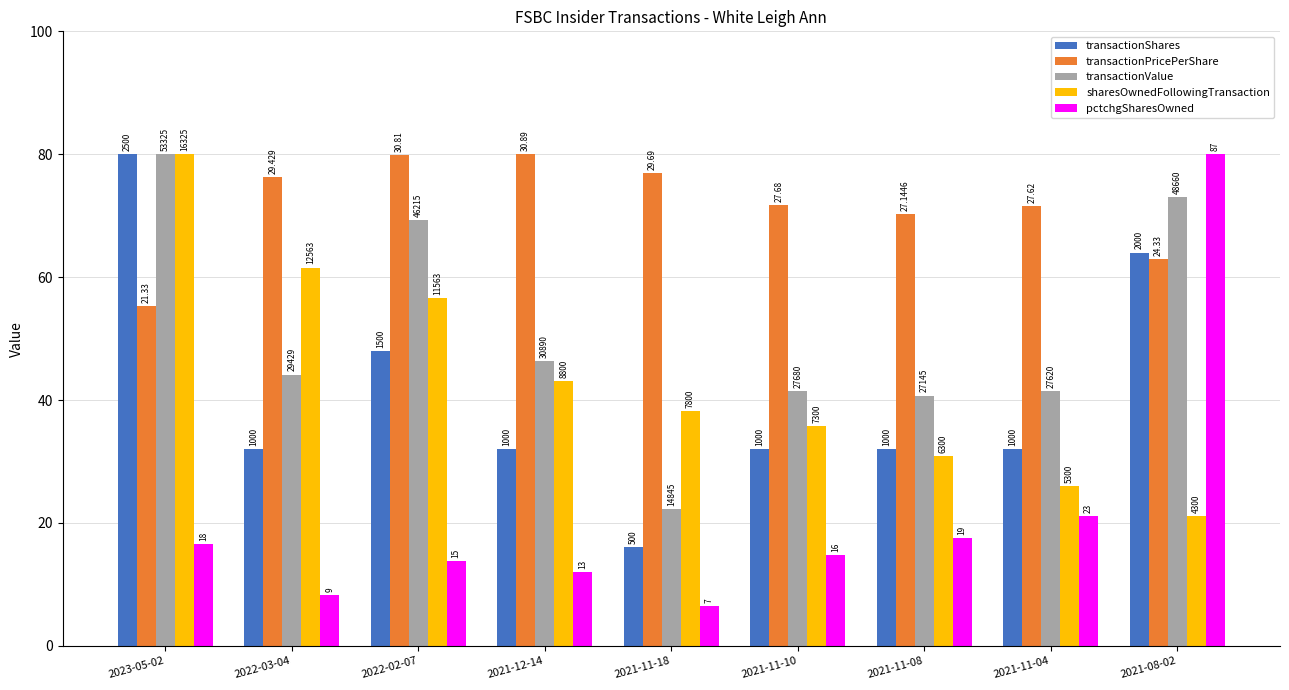

What position from the right is 2021-08-02?

1